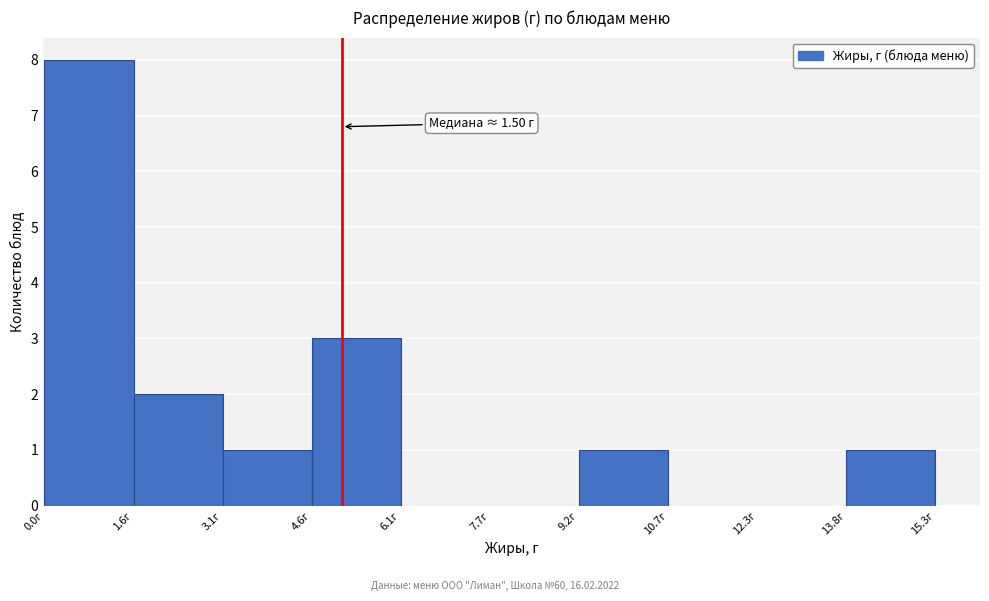

Over which range of the x-axis is the bar tallest?

0.0 to 1.6